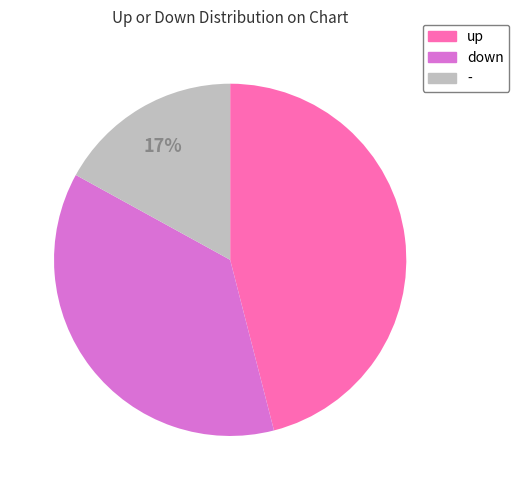

The down slice represents 50% of the pie. True or false?

False